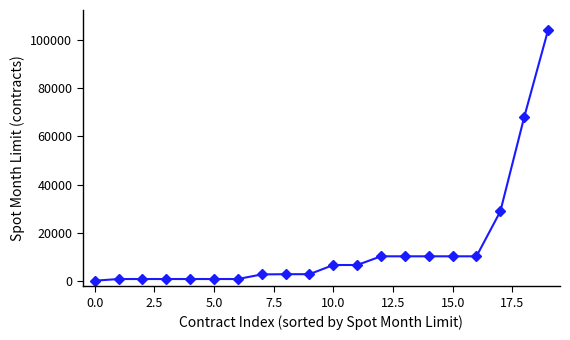

Does the chart have visible grid lines?

No